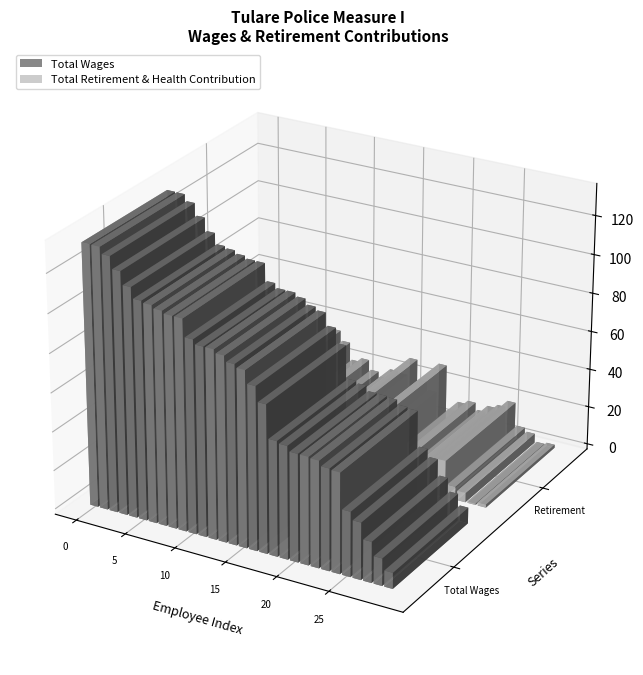

What is the highest value of the Total Wages series?

133500